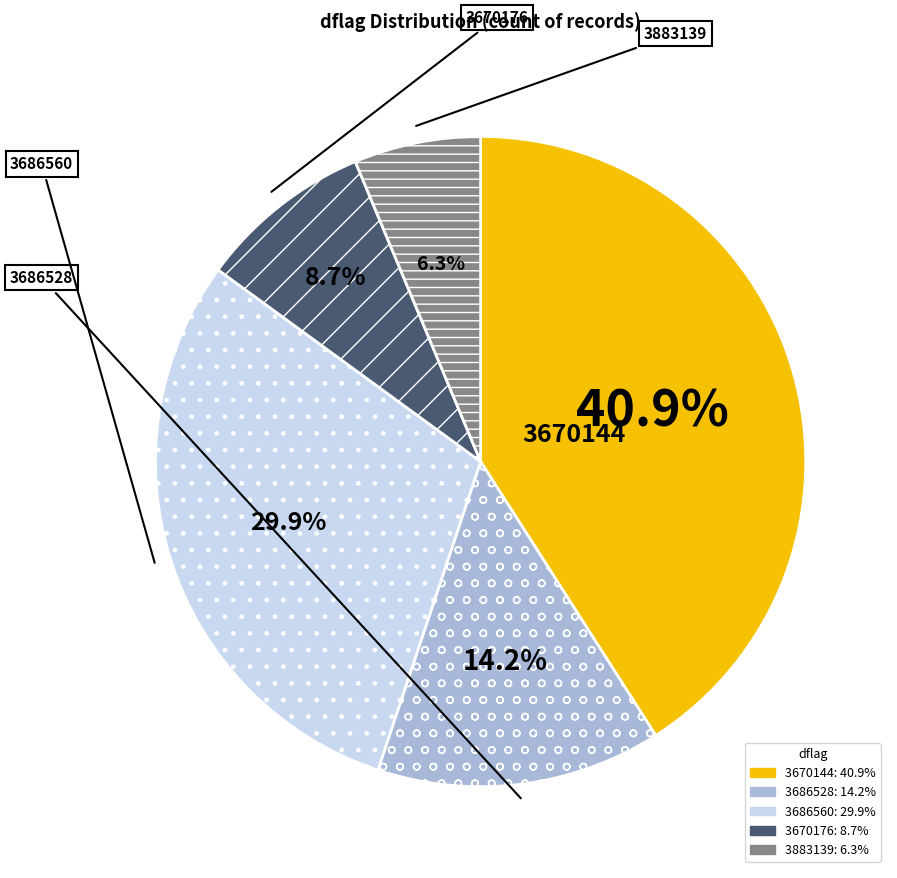

Is it true that 3686560 is 30% of the pie?

True